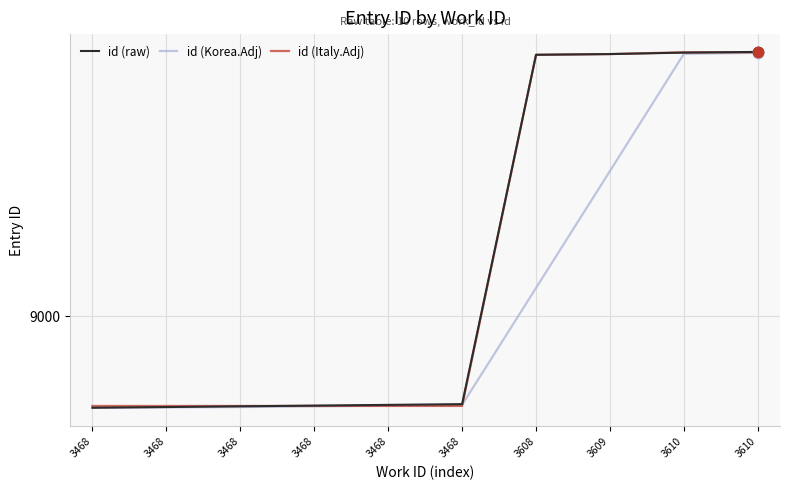

At which category is the sum across all series the highest?

3610